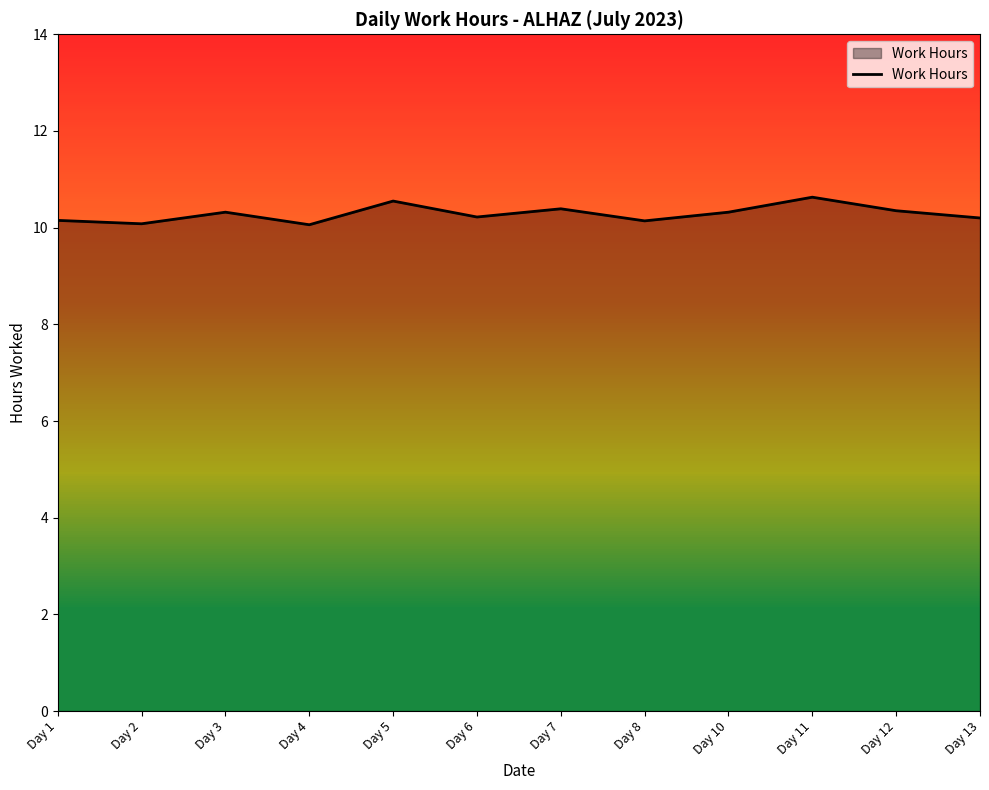

Count the values in the range 10 to 11.

12